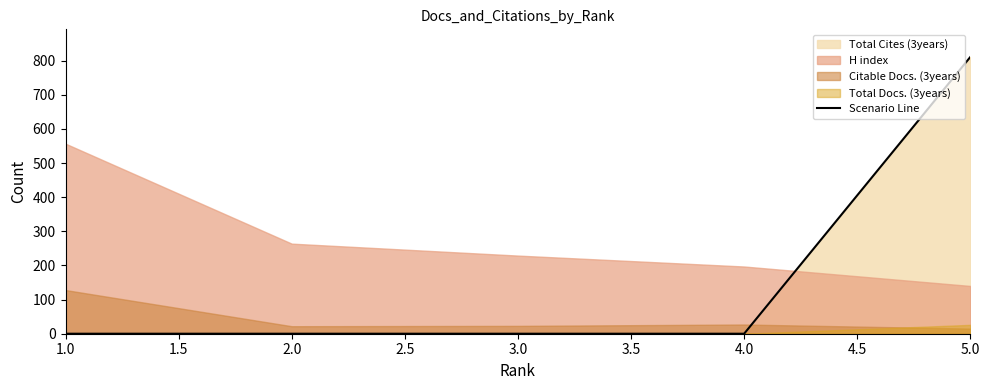

Reading left to right, list all the values displayed in this chart.

0	0	0	0	811